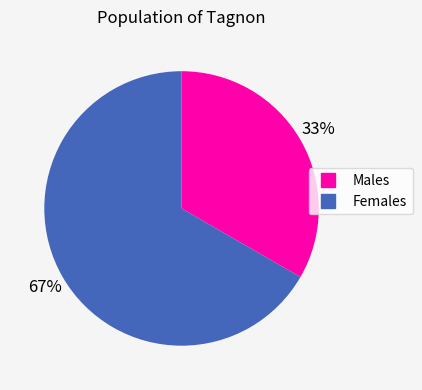

Is there a majority slice in this chart?

Yes